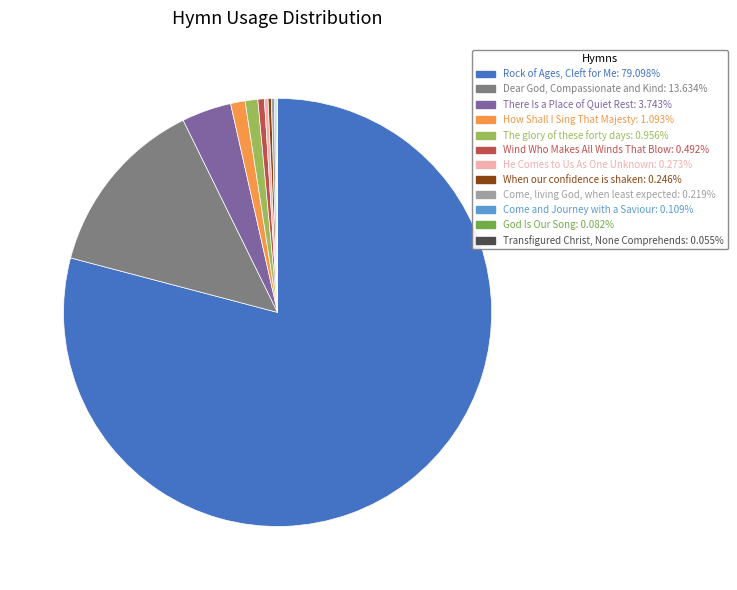

Which category has the biggest portion of the pie?

Rock of Ages, Cleft for Me